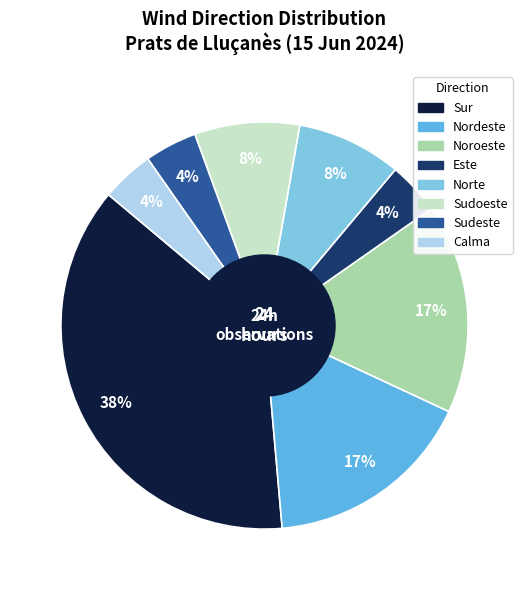

The Este slice represents 4% of the pie. True or false?

True